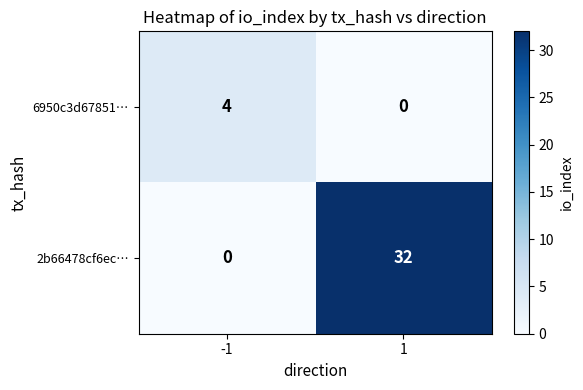

What is the difference between the 6950c3d67851… values at -1 and 1?

4